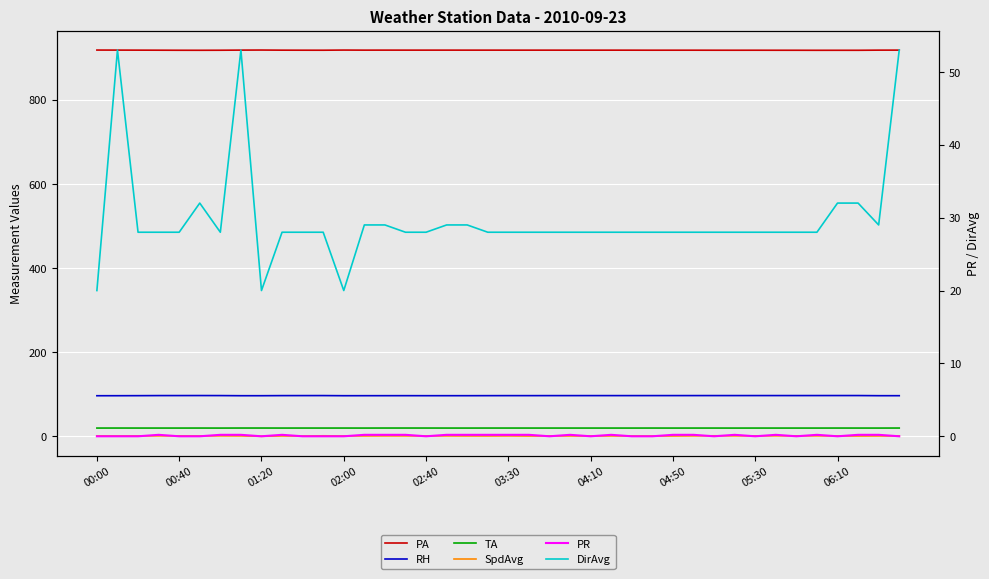

Which series has the largest total across all categories?

PA